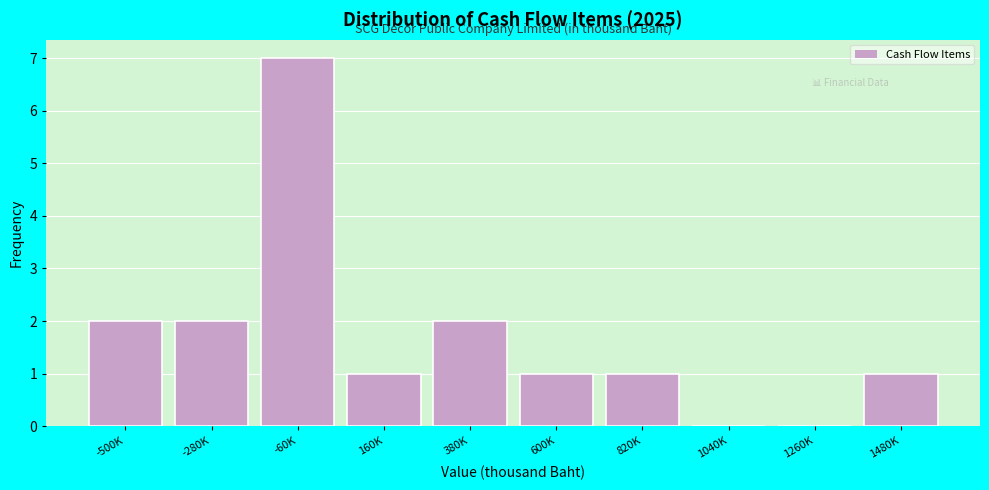

Reading left to right, what are all the values shown in this chart?

-500K=2	-280K=2	-60K=7	160K=1	380K=2	600K=1	820K=1	1040K=0	1260K=0	1480K=1